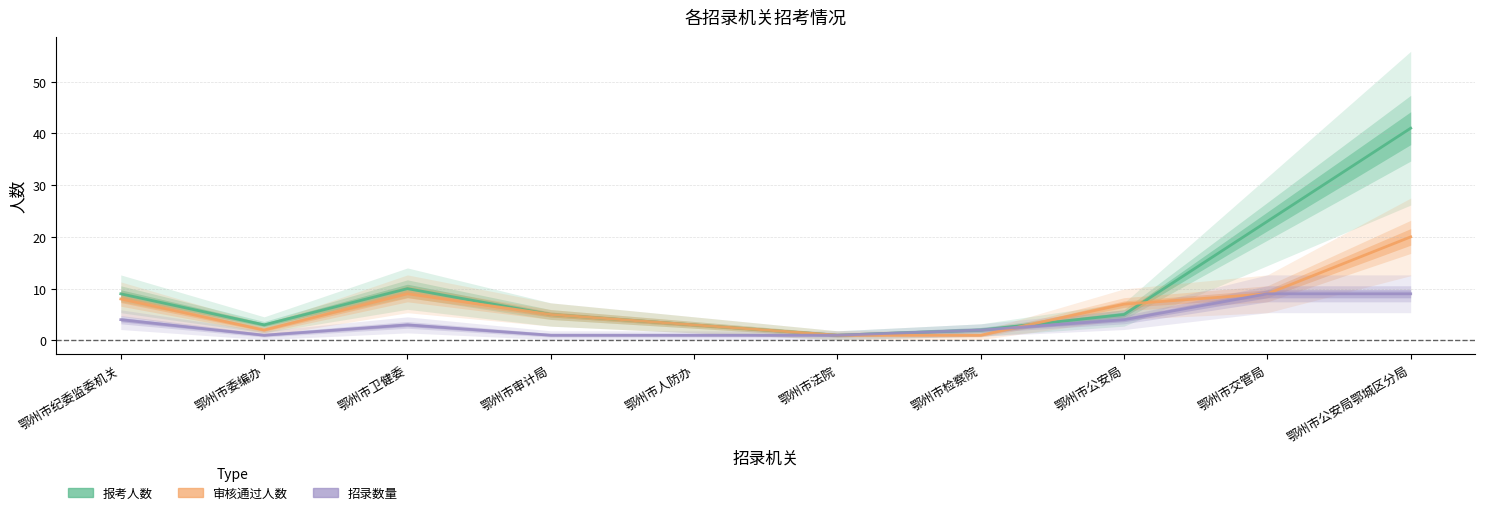

What are all the series names shown in the legend?

报考人数, 审核通过人数, 招录数量